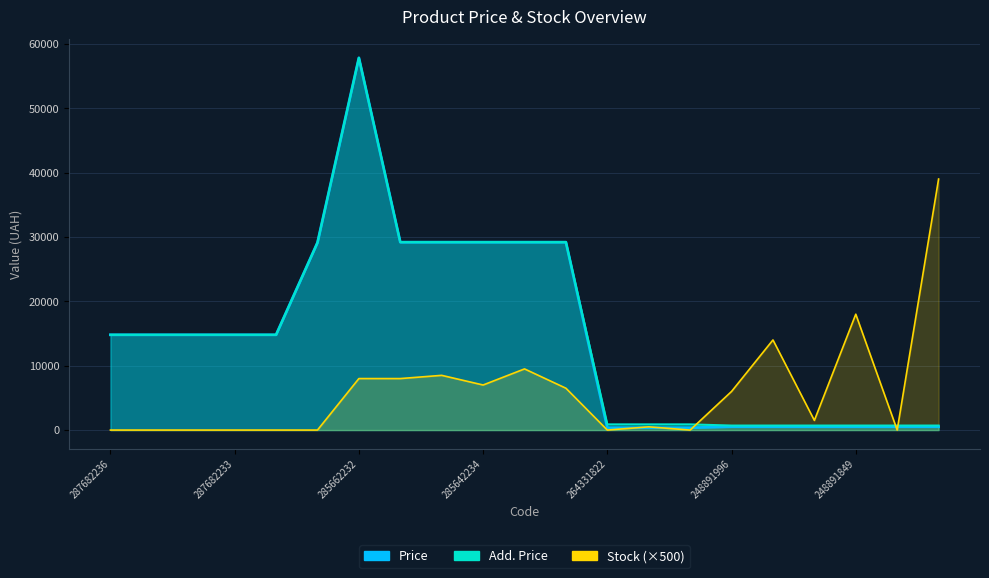

True or false: Add. Price has a value of 14800.8 at 287682236.

True